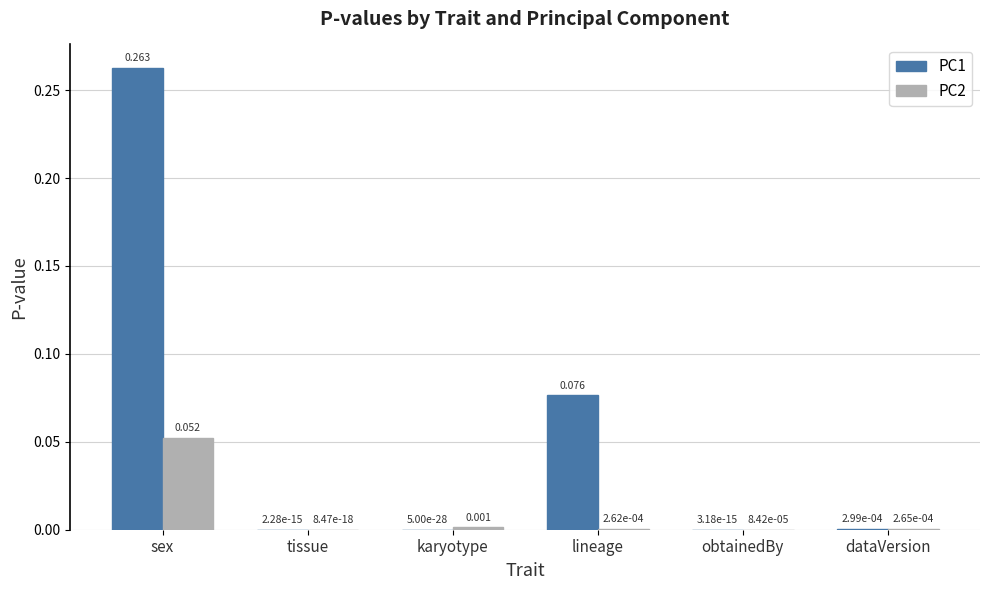

Which label corresponds to the largest value in the chart?

sex